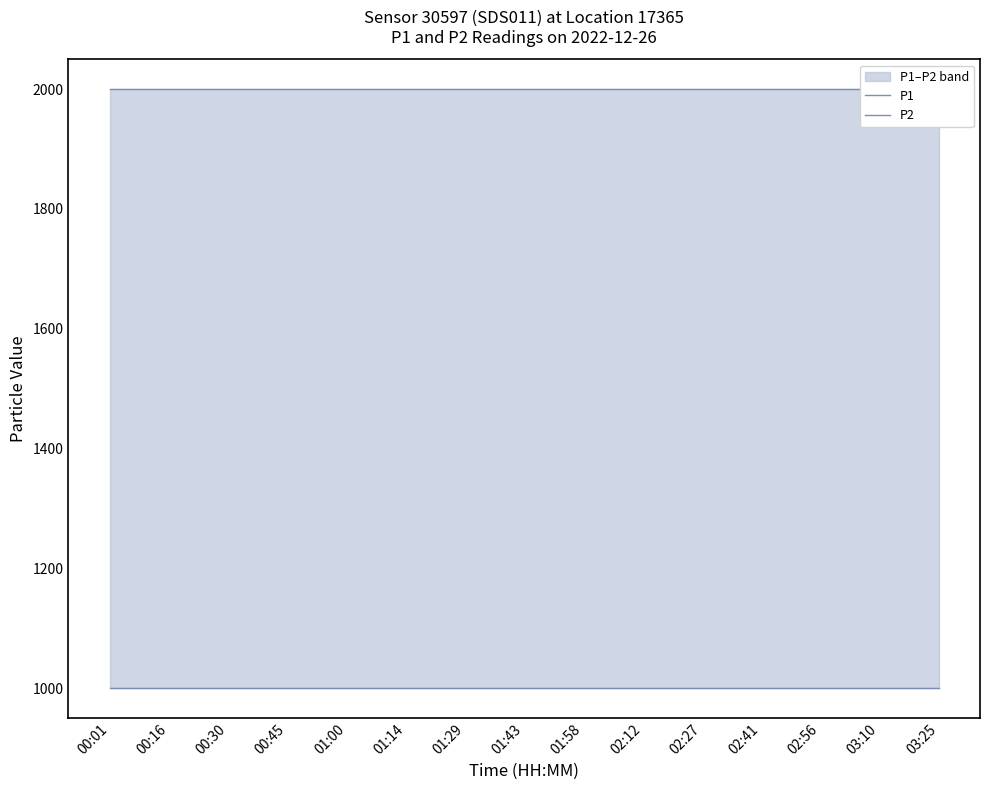

What is the sum of all P1 values?

29998.5